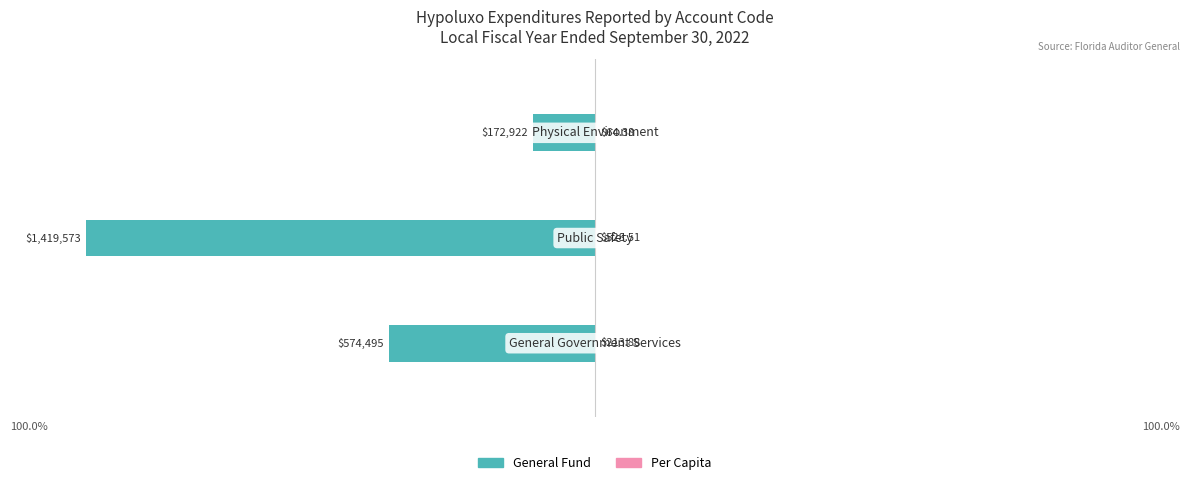

Which series has the largest range (max minus min)?

General Fund